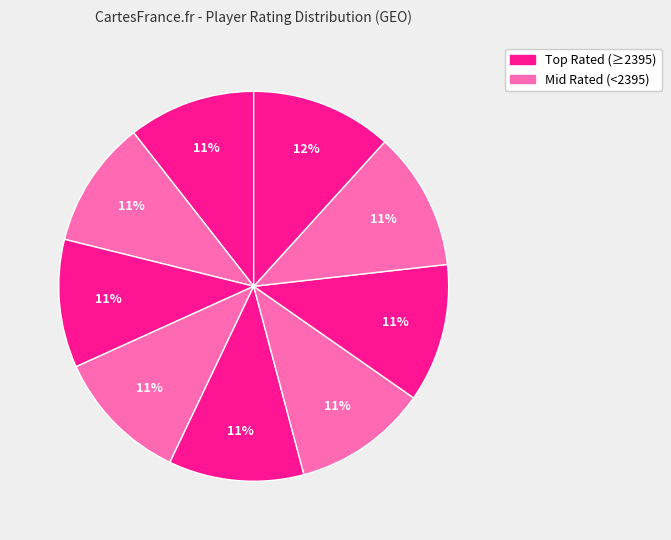

Count the number of slices in the pie.

9